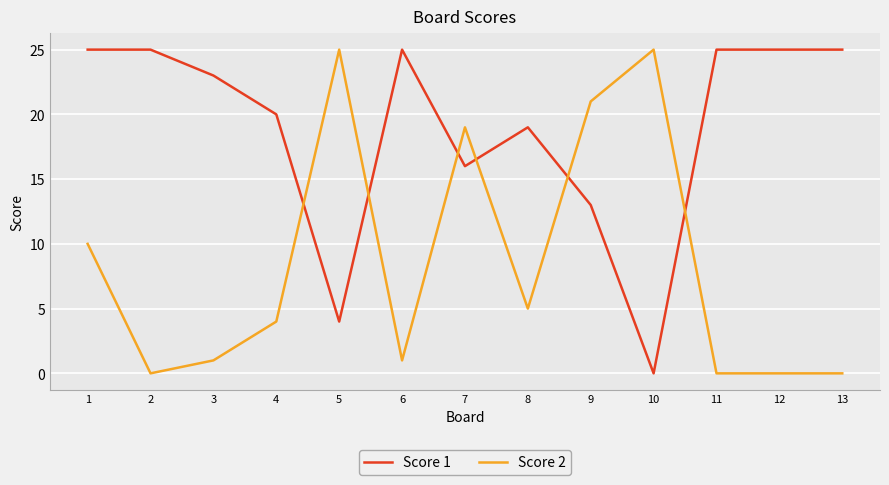

What is the spread (max minus min) of values at 8?

14